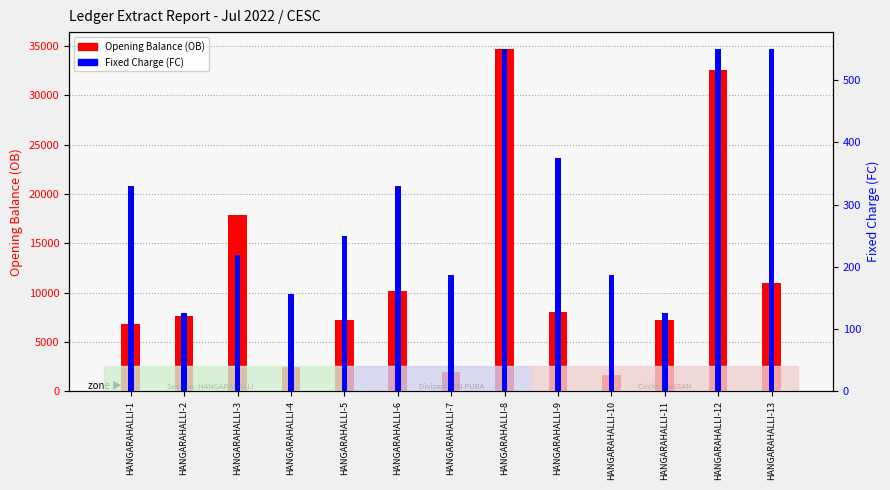

What is the value of the Opening Balance (OB) bar at the 8th from the left?

34682.0